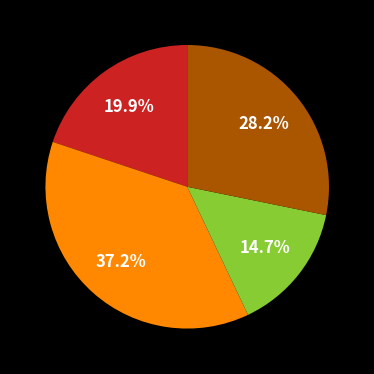

Is there a majority slice in this chart?

No